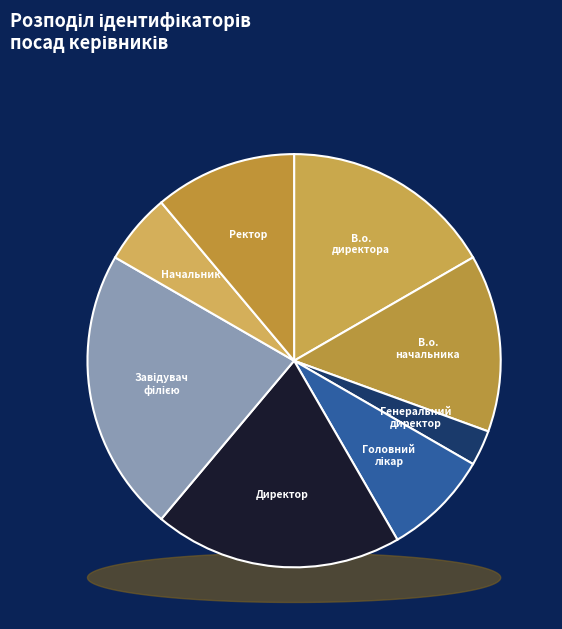

To the nearest percent, what is the difference between the Генеральний директор and Начальник slice percentages?

3%